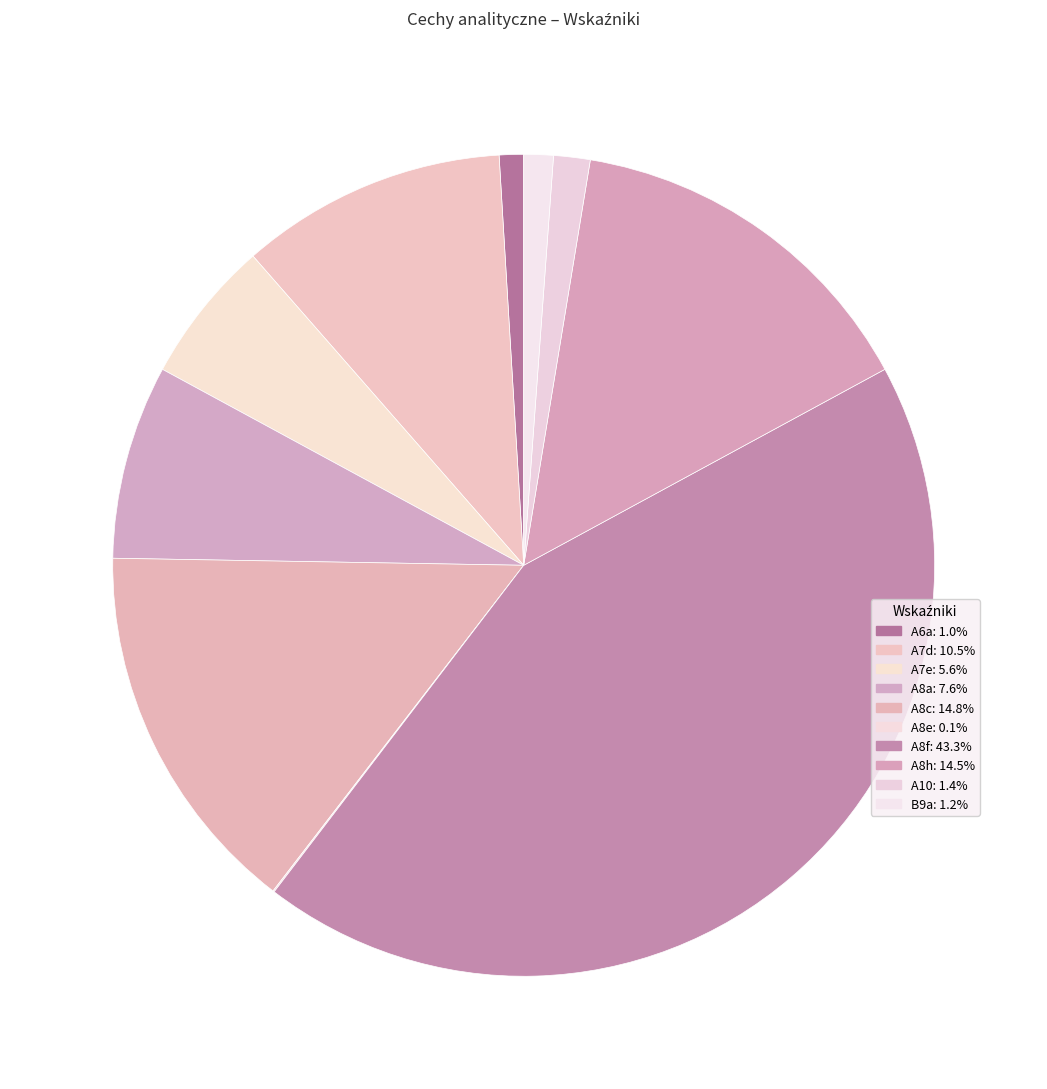

Rank the categories by value from lowest to highest.

A8e, A6a, B9a, A10, A7e, A8a, A7d, A8h, A8c, A8f